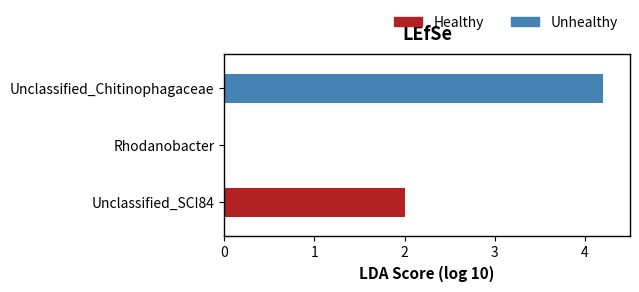

Which category has the highest value in the Unhealthy series?

Unclassified_Chitinophagaceae